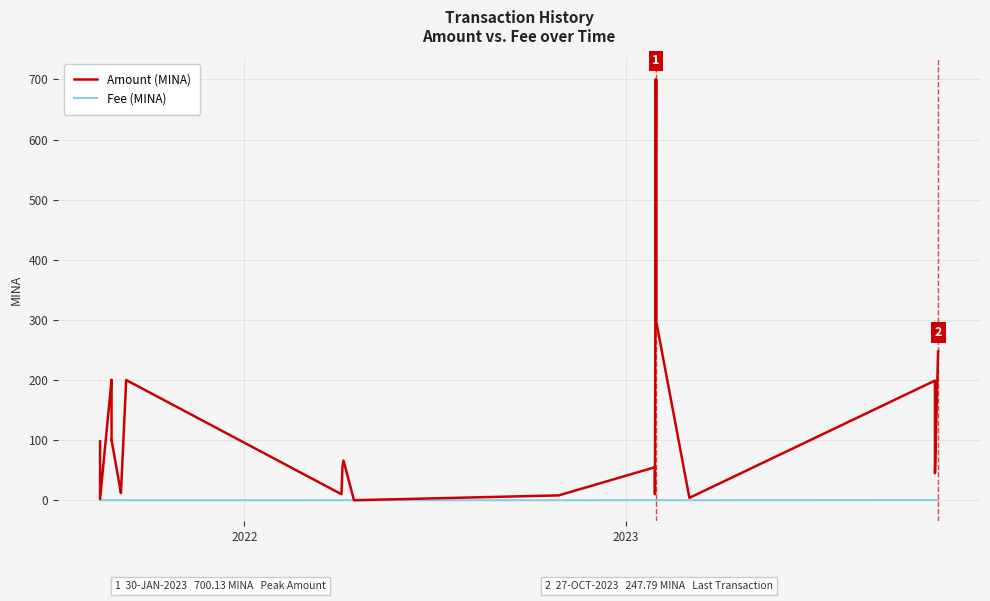

The Fee (MINA) series shows 0.0 at 4. True or false?

False